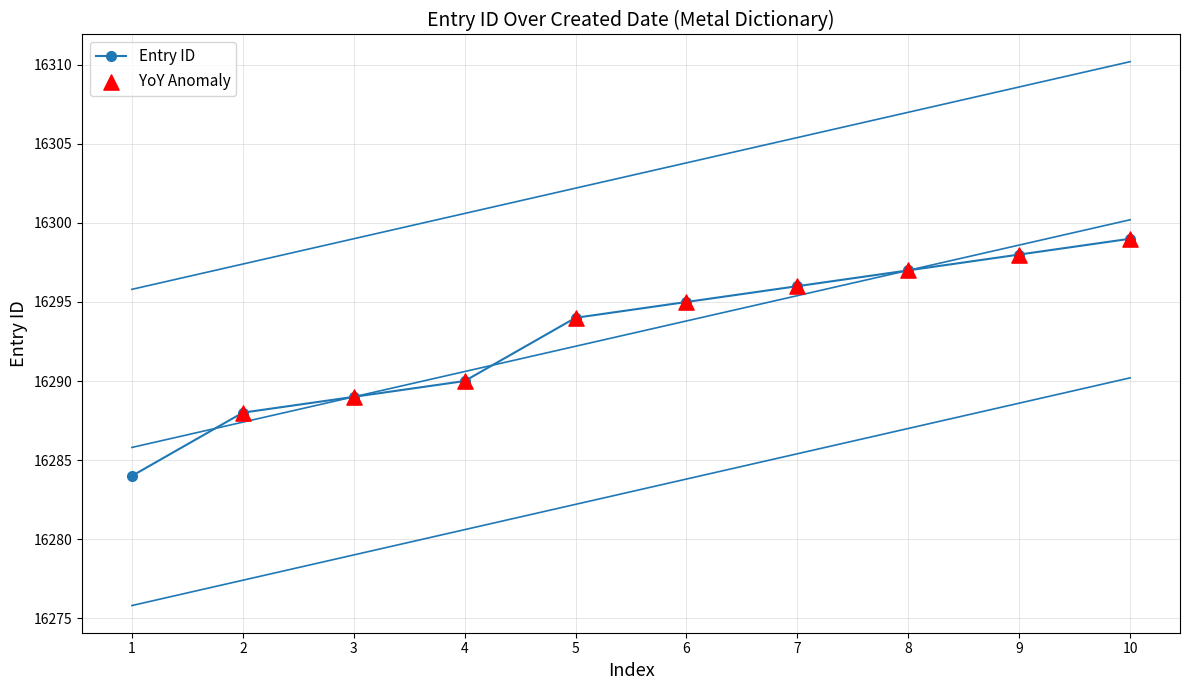

What is the highest value of the Entry ID series?

16299